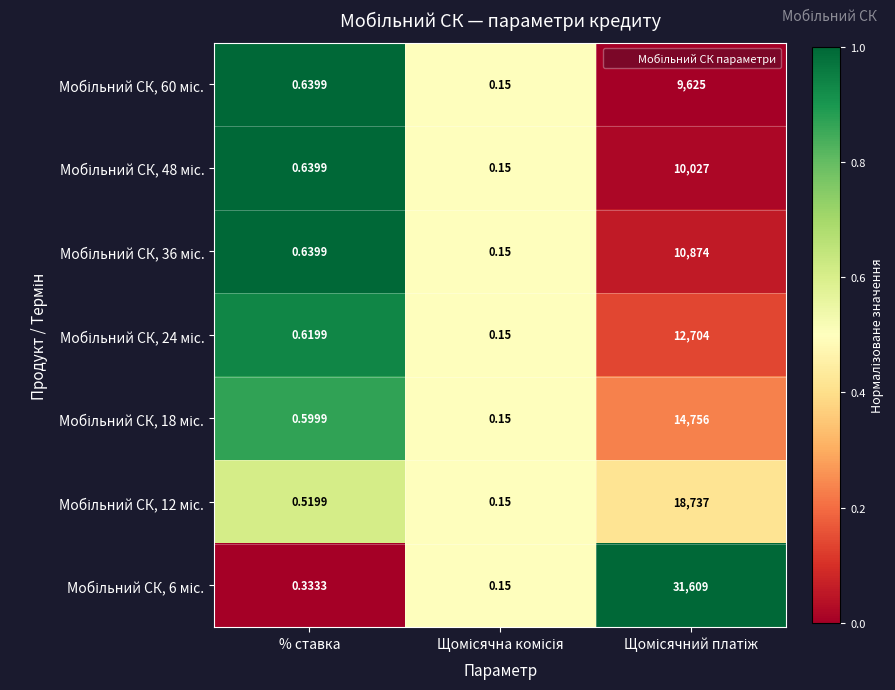

Rank the series at Щомісячний платіж from highest to lowest value.

Мобільний СК, 6 міс., Мобільний СК, 12 міс., Мобільний СК, 18 міс., Мобільний СК, 24 міс., Мобільний СК, 36 міс., Мобільний СК, 48 міс., Мобільний СК, 60 міс.